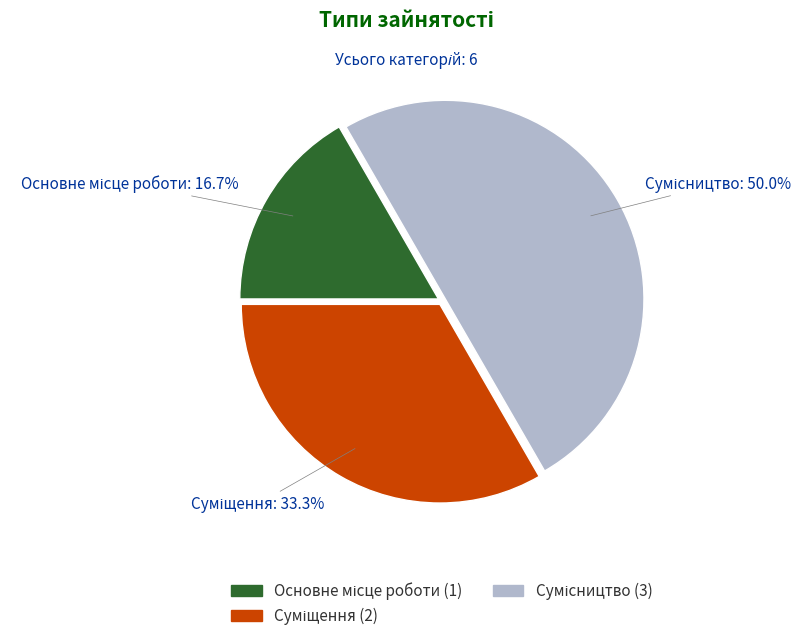

What is the total percentage of Сумісництво and Основне місце роботи?

66.7%